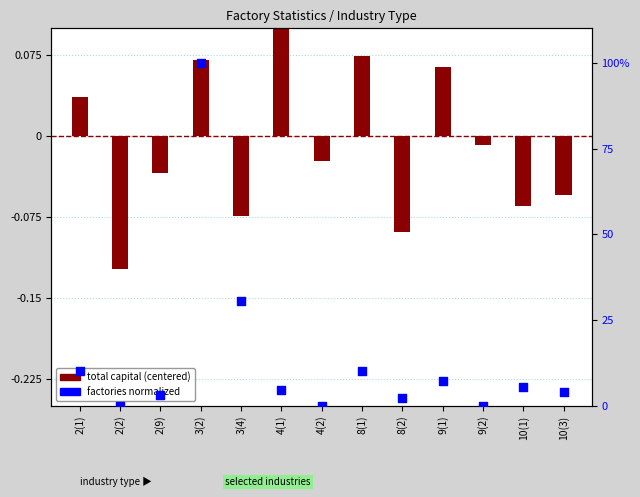

What is the change in value from 3(2) to 4(1)?

-95.4